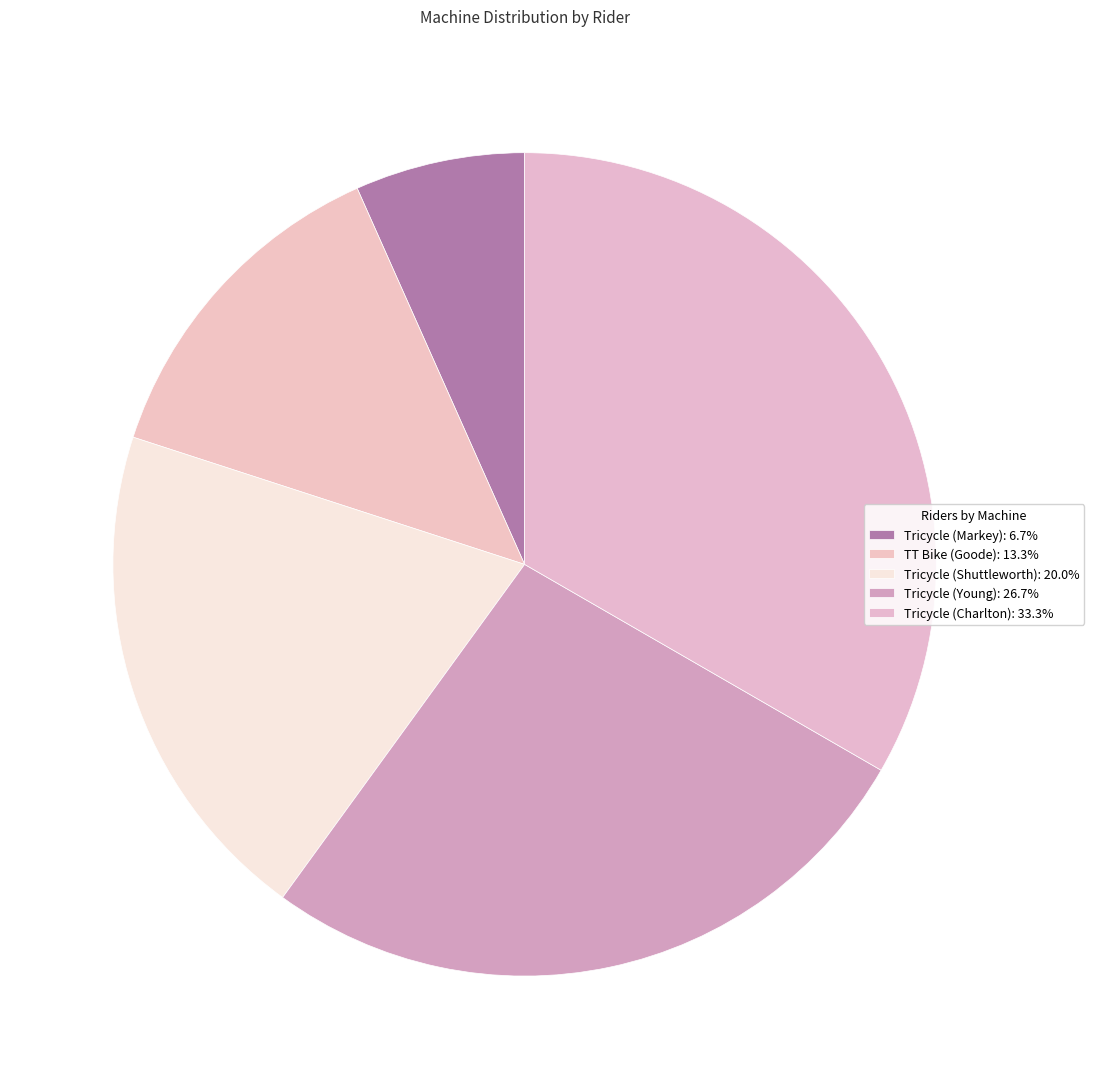

What percentage do Tricycle (Shuttleworth) and Tricycle (Charlton) together represent?

53.3%